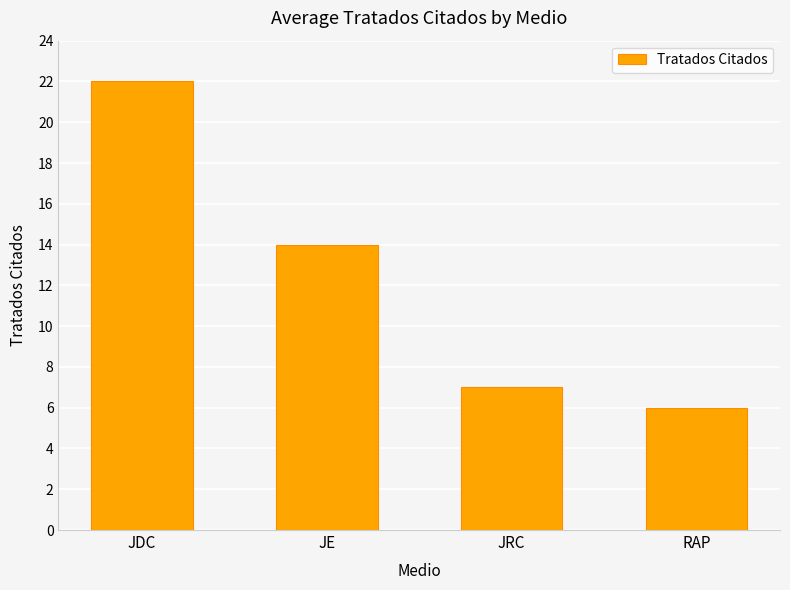

Which has a higher value, JDC or RAP?

JDC